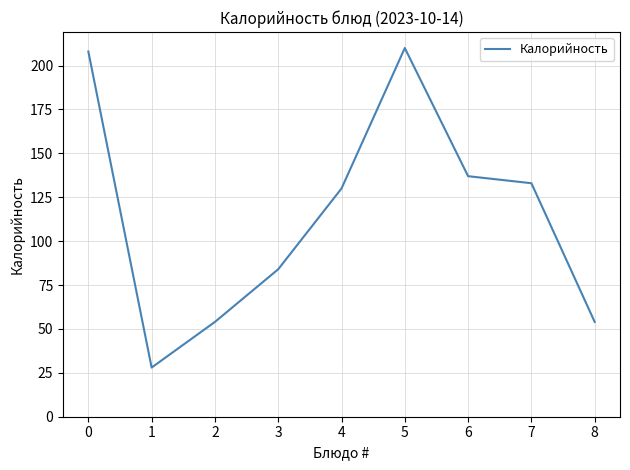

What is the approximate value at 8?

54